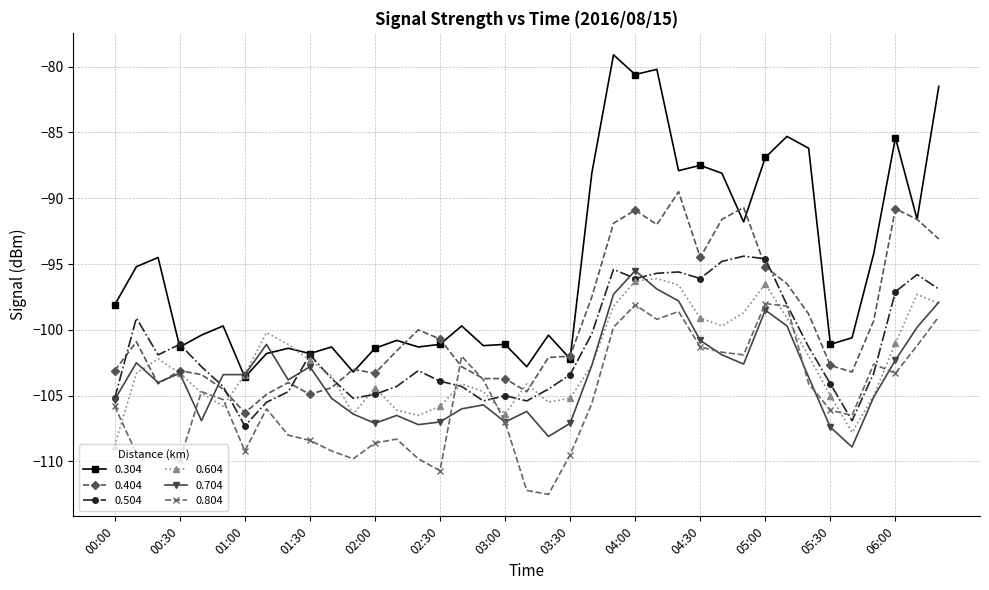

What are all the series names shown in the legend?

0.304, 0.404, 0.504, 0.604, 0.704, 0.804